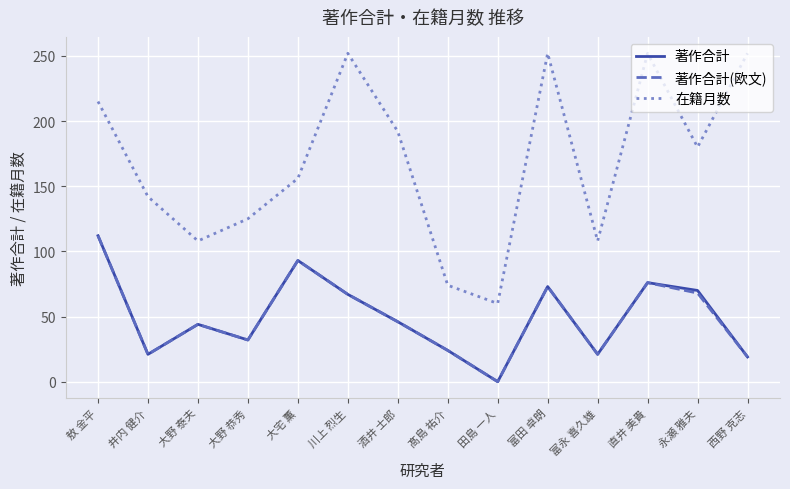

What is the total value across all series at 大野 恭秀?

189